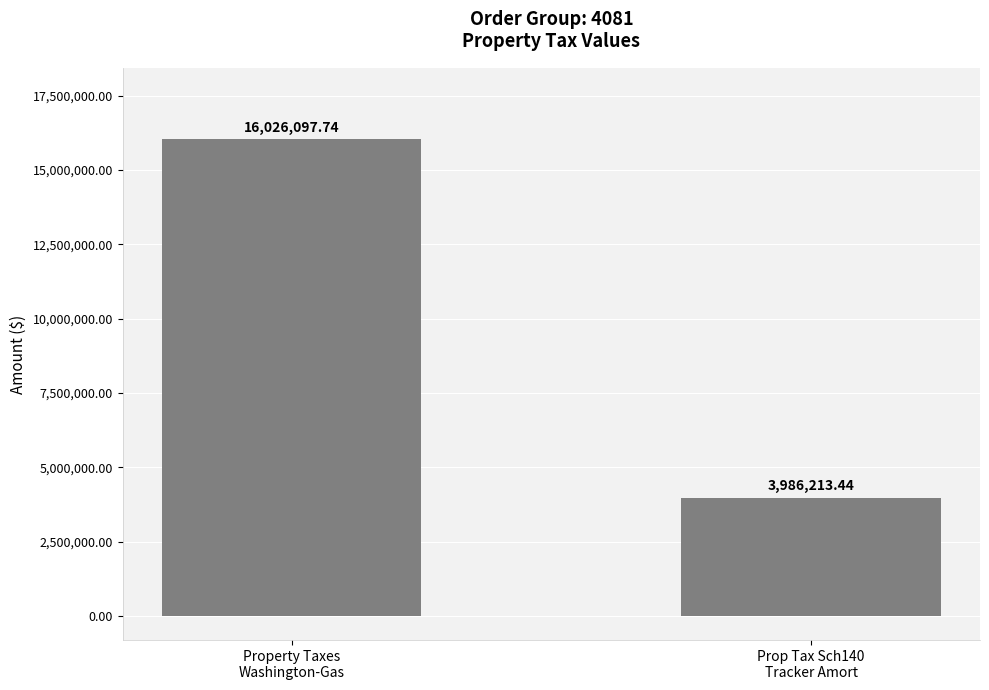

True or false: the data shows 7095877.7 at Prop Tax Sch140
Tracker Amort.

False